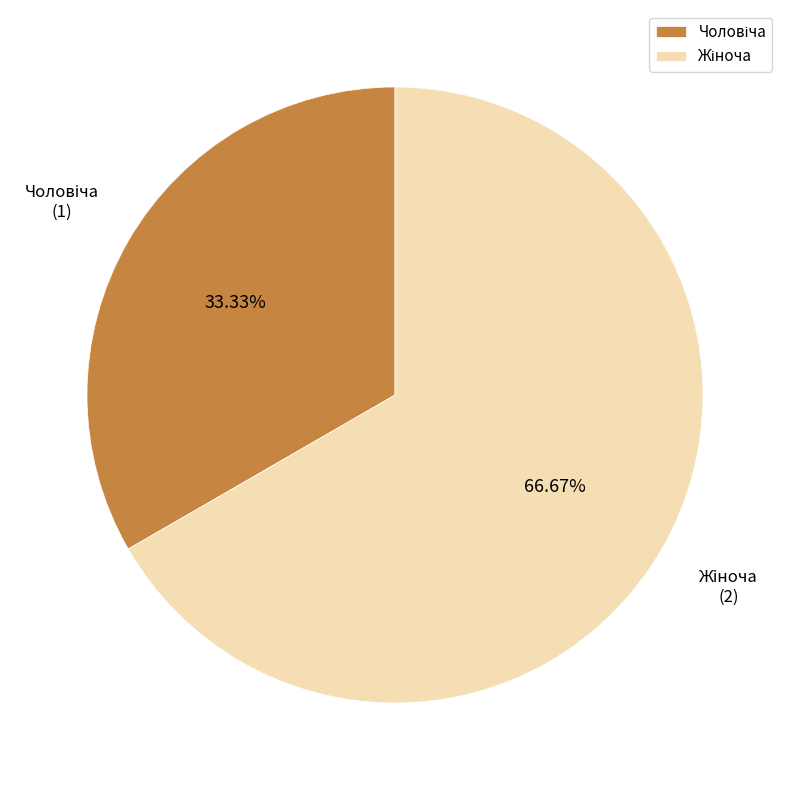

Is there any slice that represents more than half of the pie?

Yes